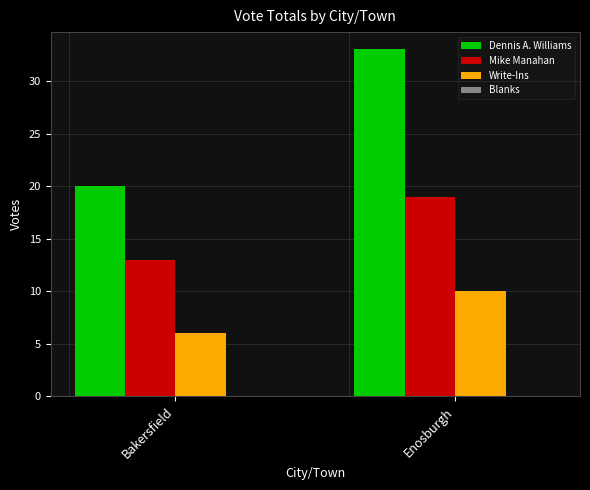

What position from the left is Enosburgh?

2